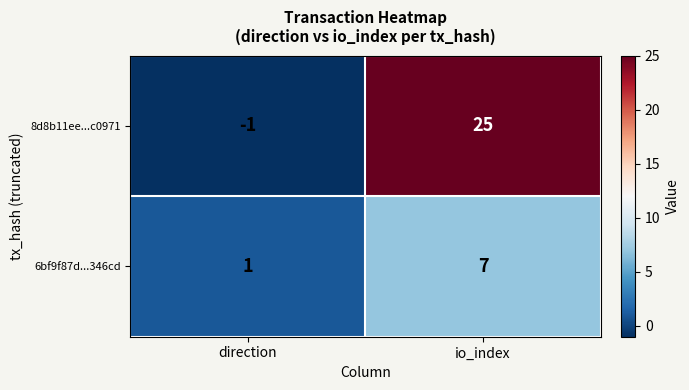

What is the total value across all series at io_index?

32